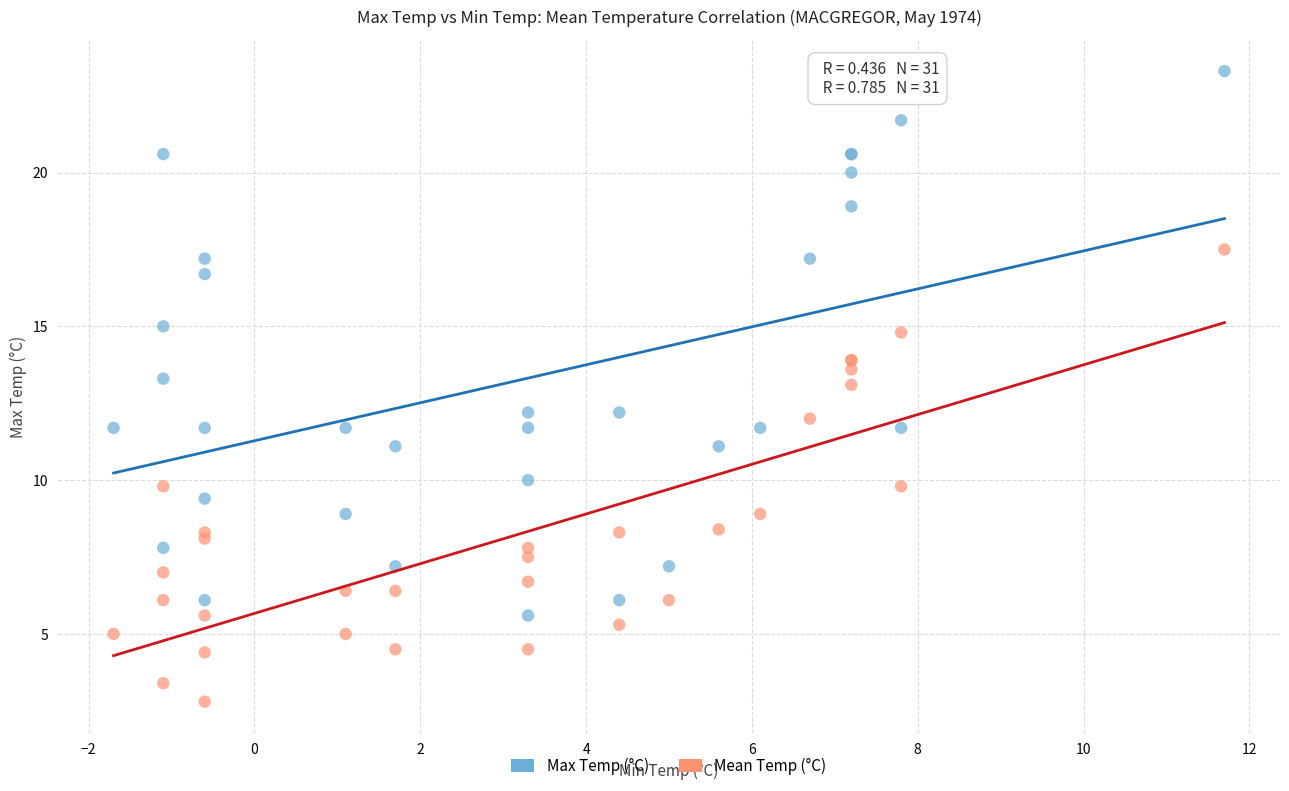

Which series reaches the maximum Y coordinate?

Max Temp (°C)